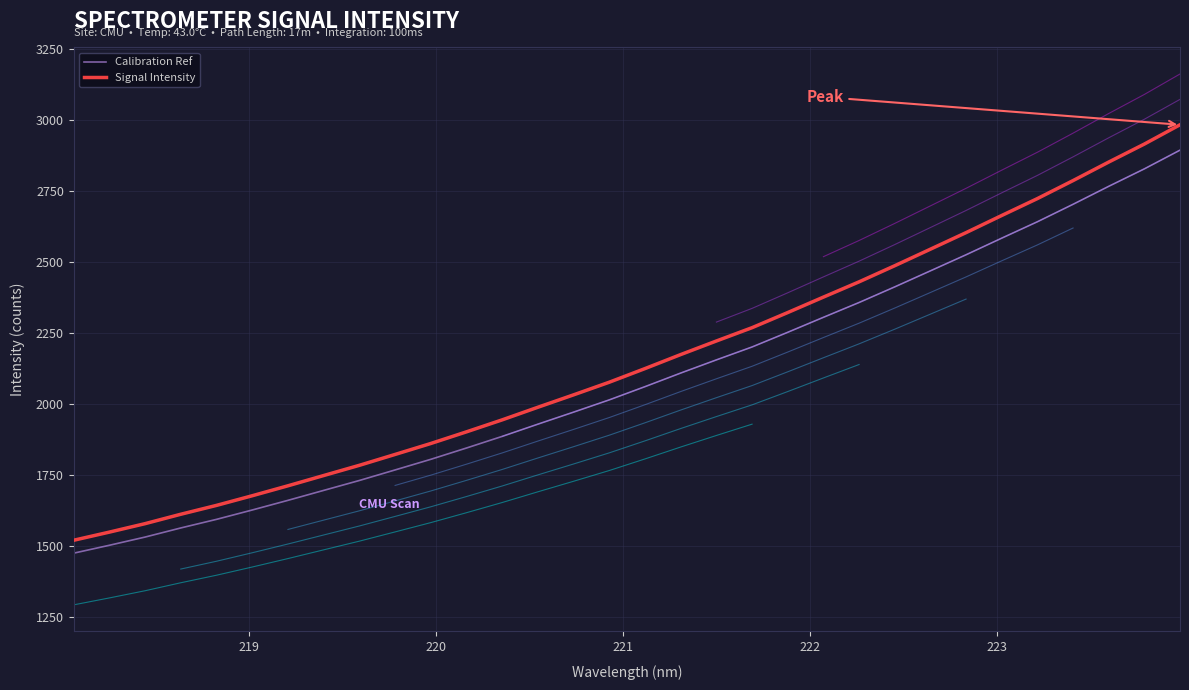

Is this an area chart (filled region under the line)?

No